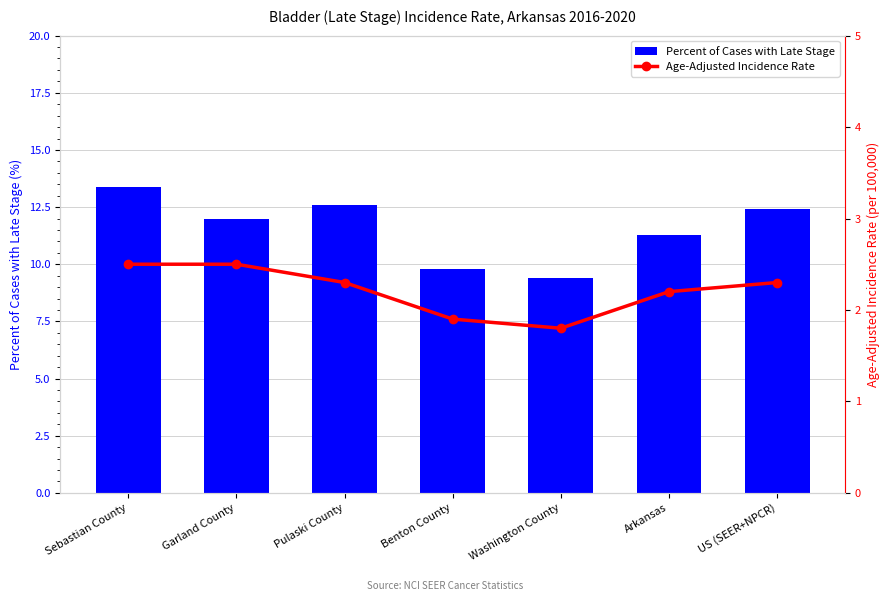

What are all the series names shown in the legend?

Percent of Cases with Late Stage, Age-Adjusted Incidence Rate